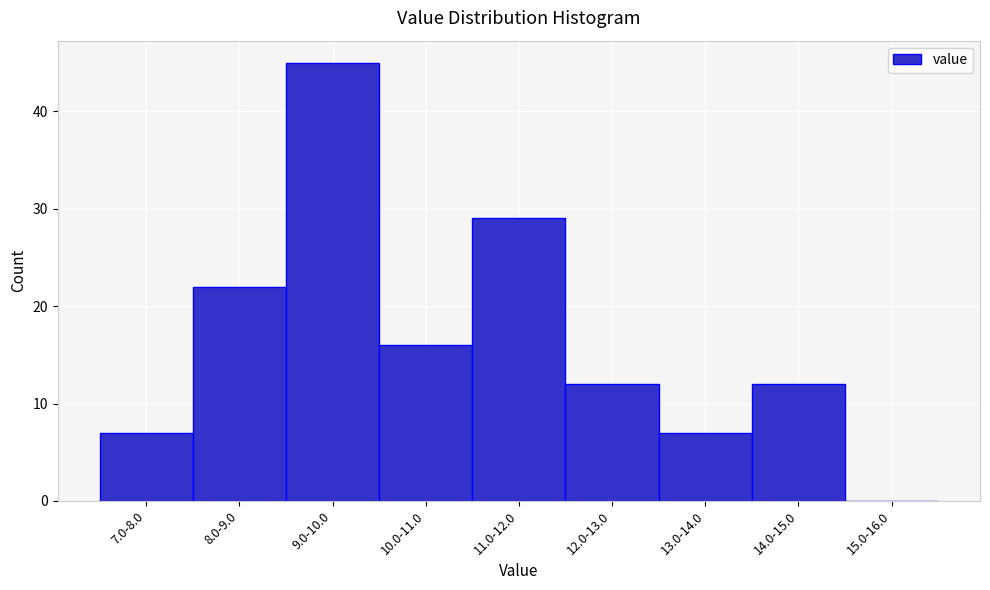

Reading left to right, list all the values displayed in this chart.

7.0-8.0=7	8.0-9.0=22	9.0-10.0=45	10.0-11.0=16	11.0-12.0=29	12.0-13.0=12	13.0-14.0=7	14.0-15.0=12	15.0-16.0=0